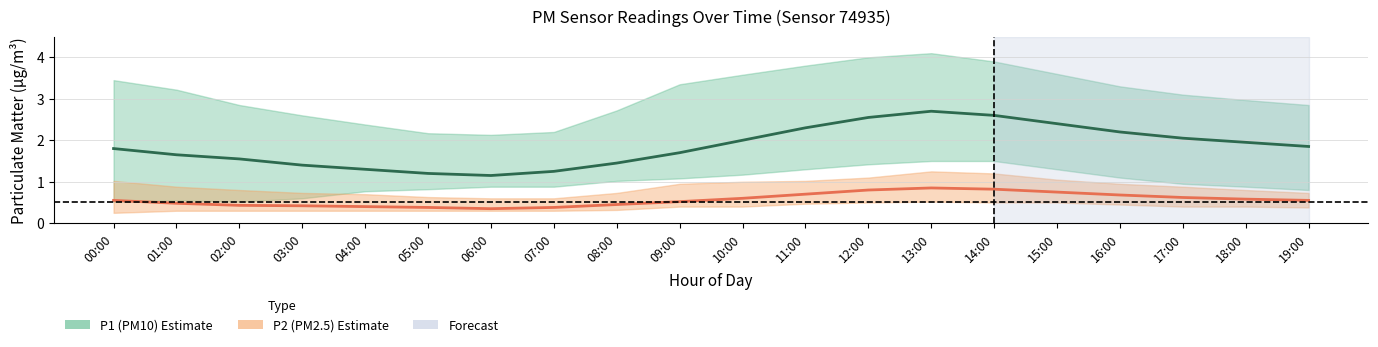

List the series in order of their peak value, lowest first.

P2 (PM2.5) estimate, P1 (PM10) estimate